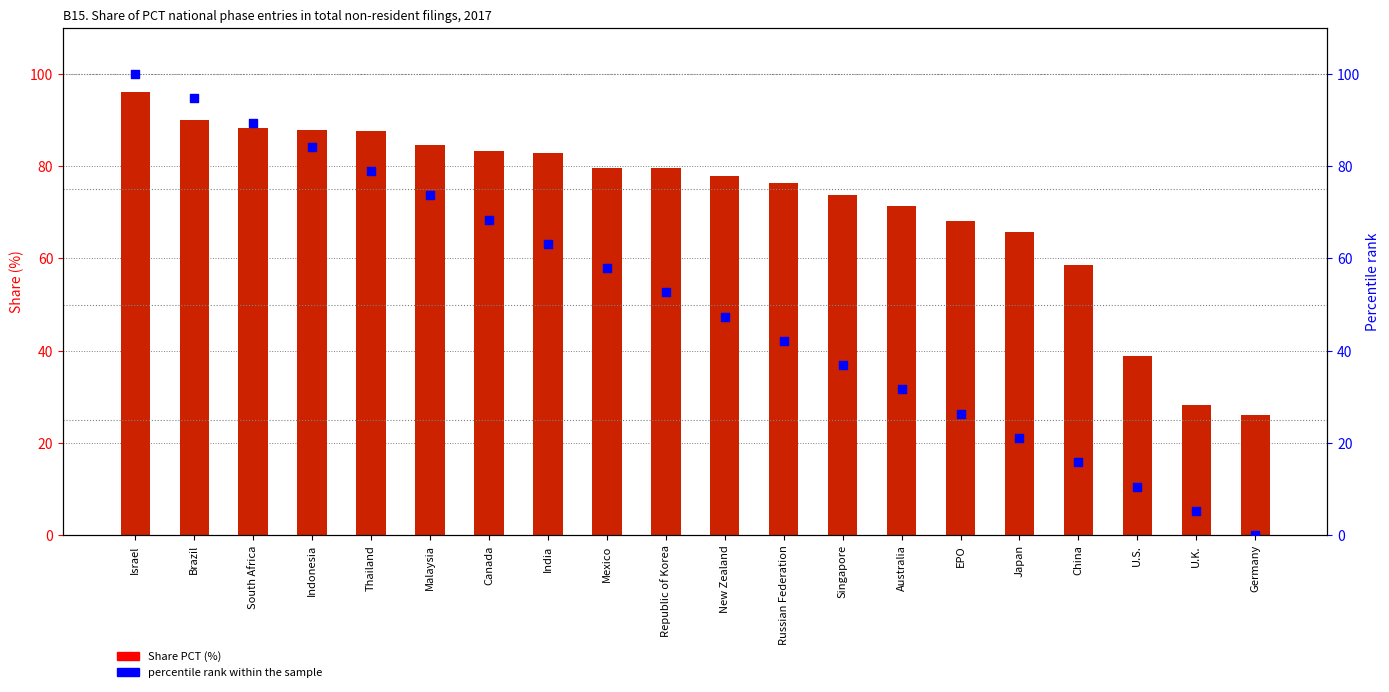

What is the total value across all series at Brazil?

184.7